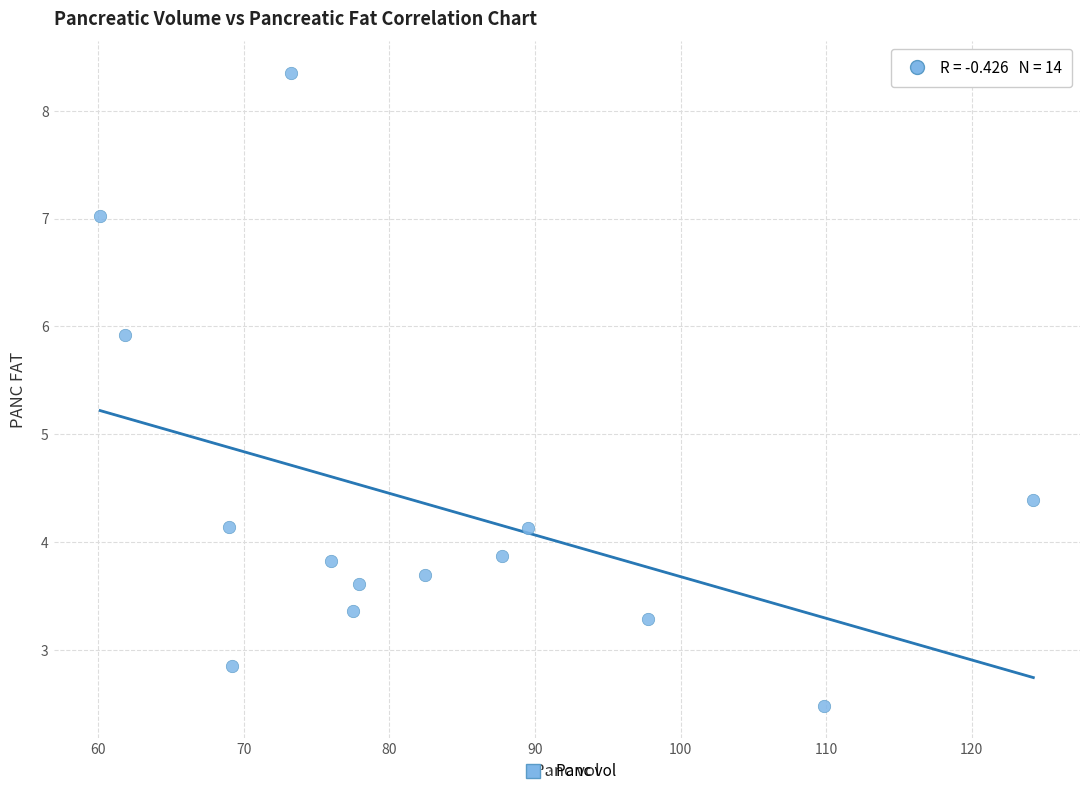

What Y value in the scatter plot is closest to 5?

4.4